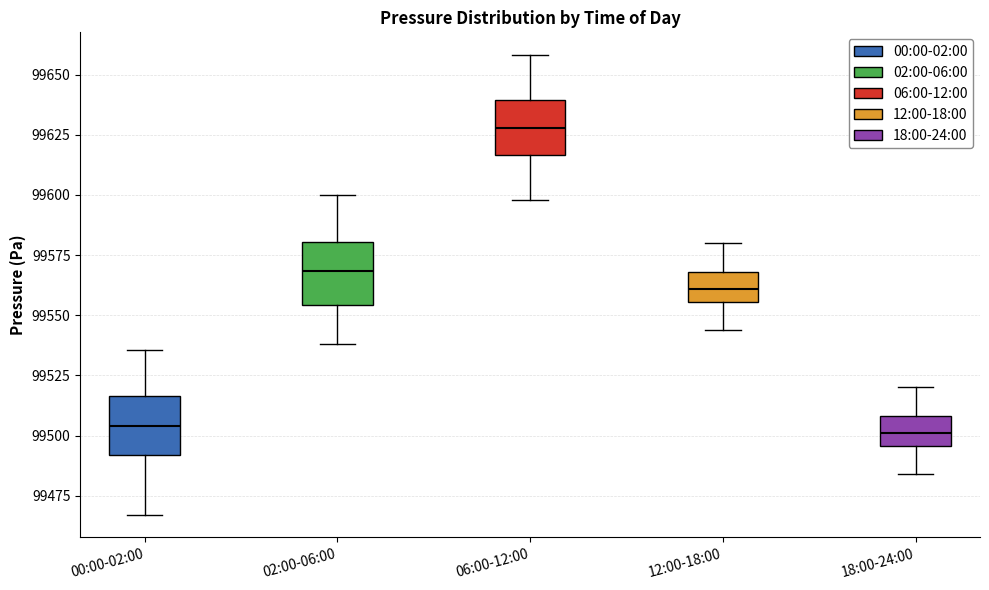

Which box has the highest median line?

06:00-12:00